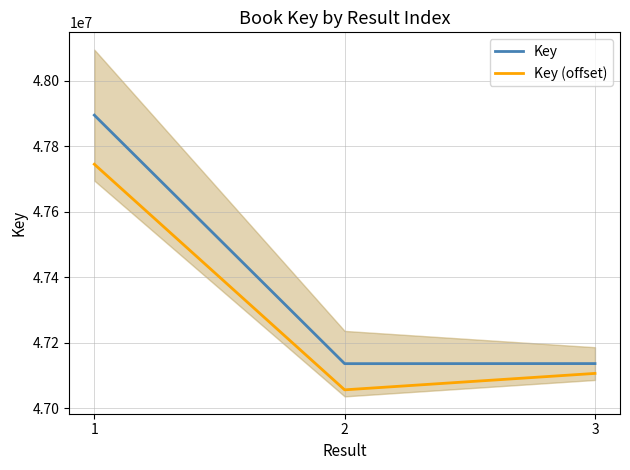

Does the chart have visible grid lines?

Yes